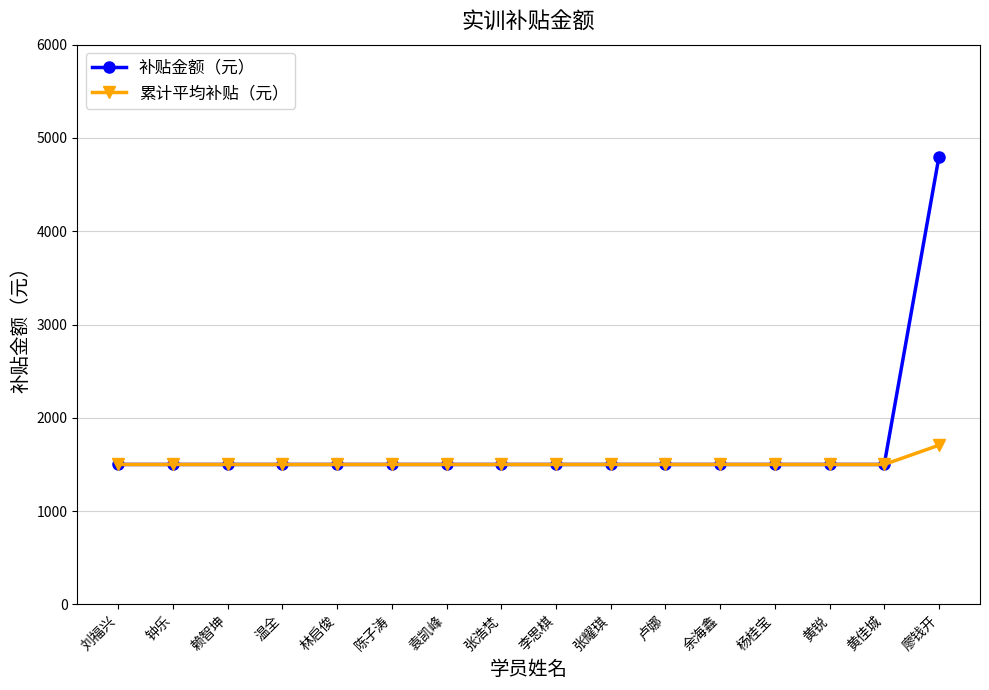

Does the chart have visible grid lines?

Yes